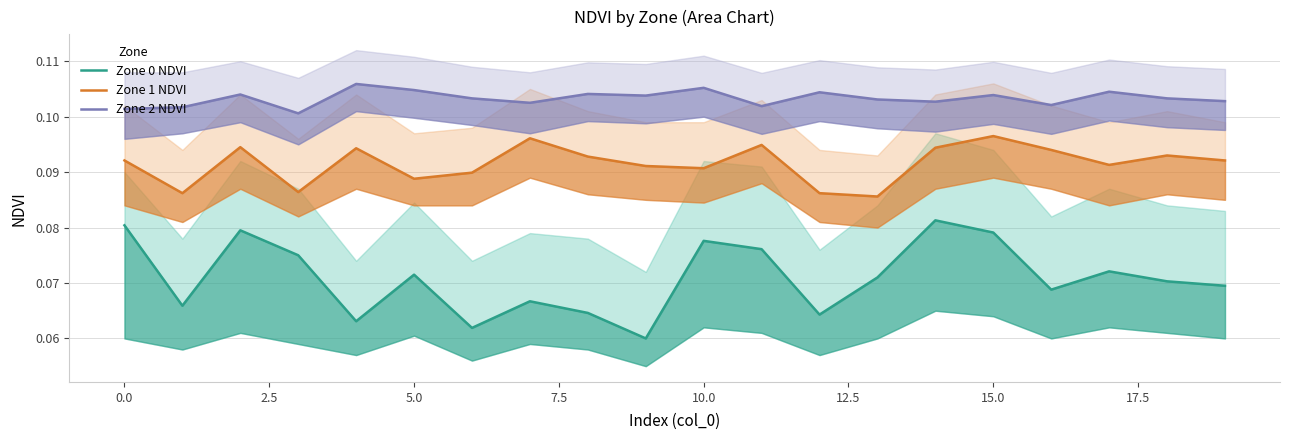

In Zone 2 NDVI, how many points are lower than both neighbors (excluding endpoints)?

6